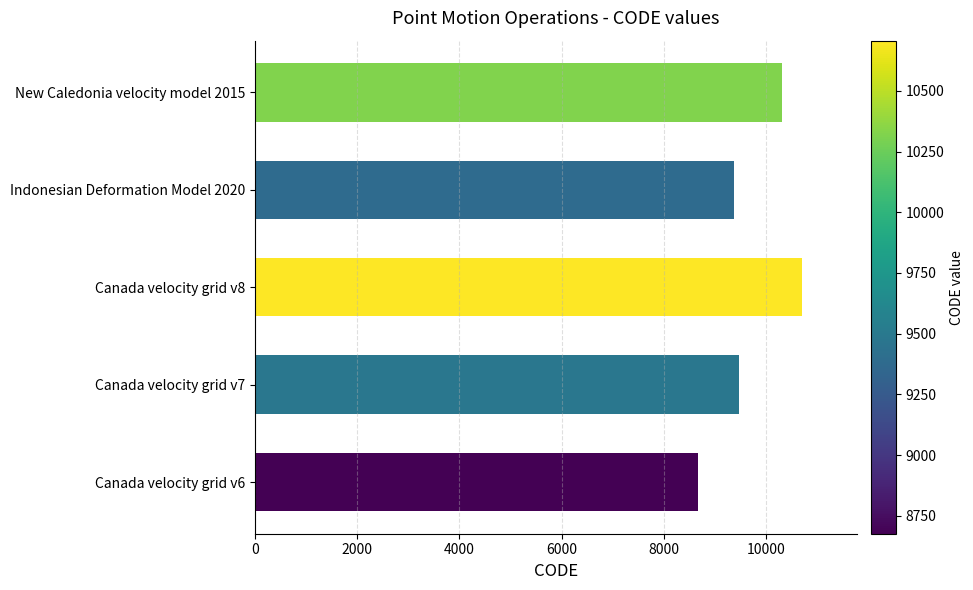

Reading top to bottom, list all the values displayed in this chart.

New Caledonia velocity model 2015=10323	Indonesian Deformation Model 2020=9375	Canada velocity grid v8=10707	Canada velocity grid v7=9483	Canada velocity grid v6=8676